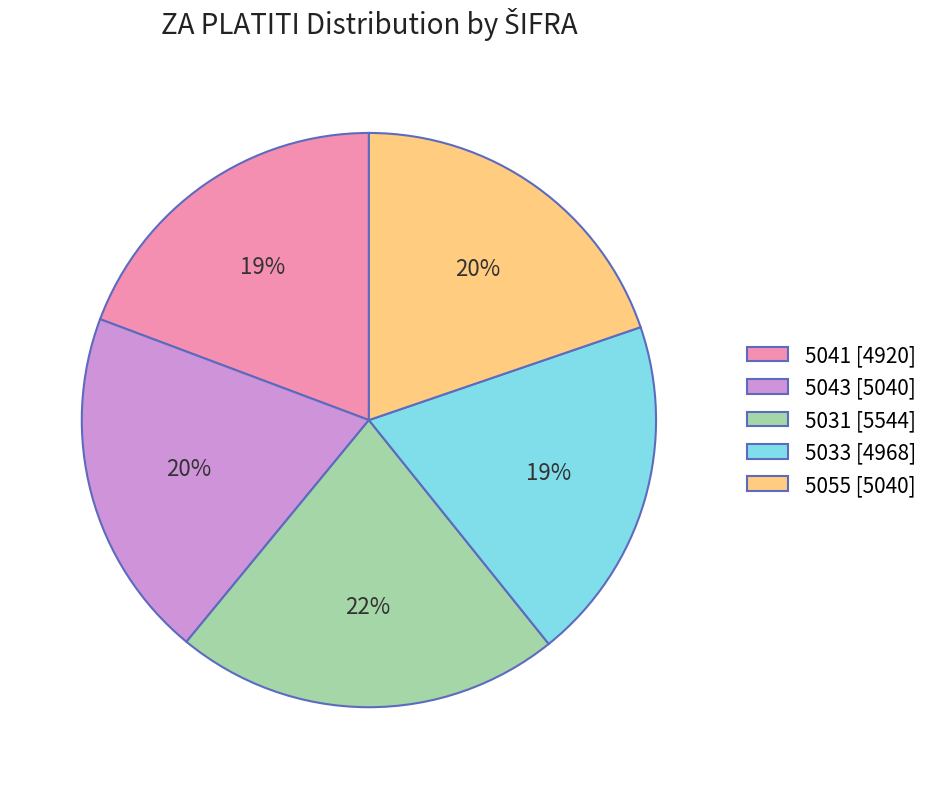

How many segments does this pie chart have?

5